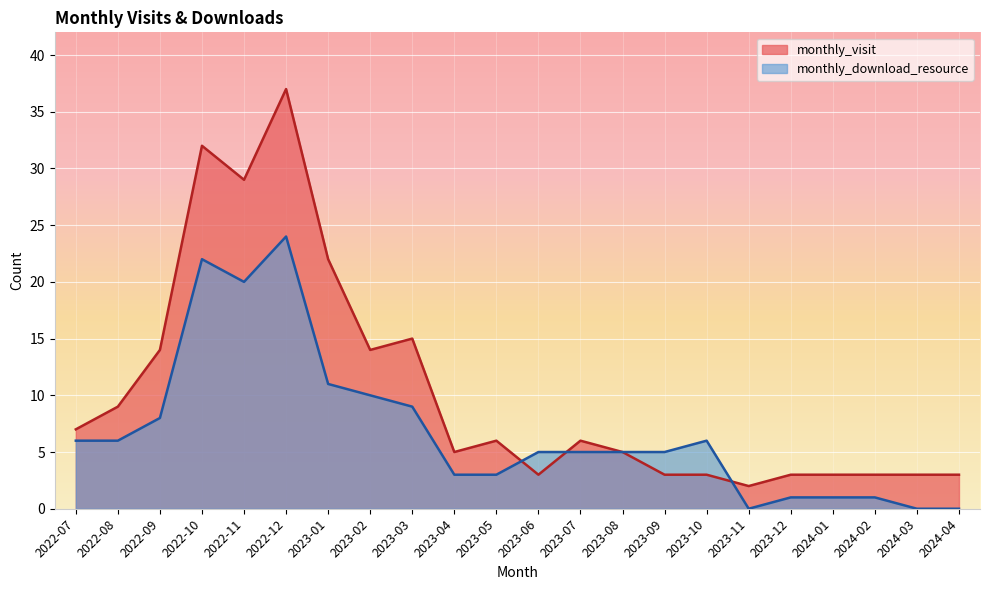

What are all the series names shown in the legend?

monthly_visit, monthly_download_resource